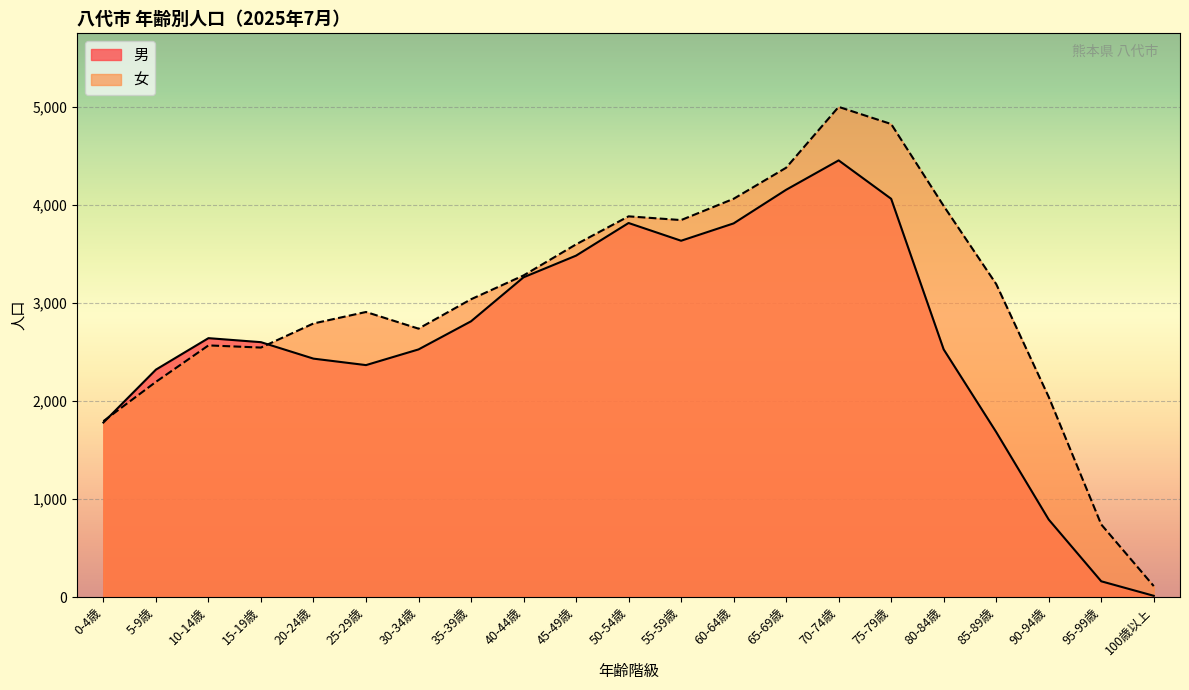

Which series has the largest total across all categories?

女